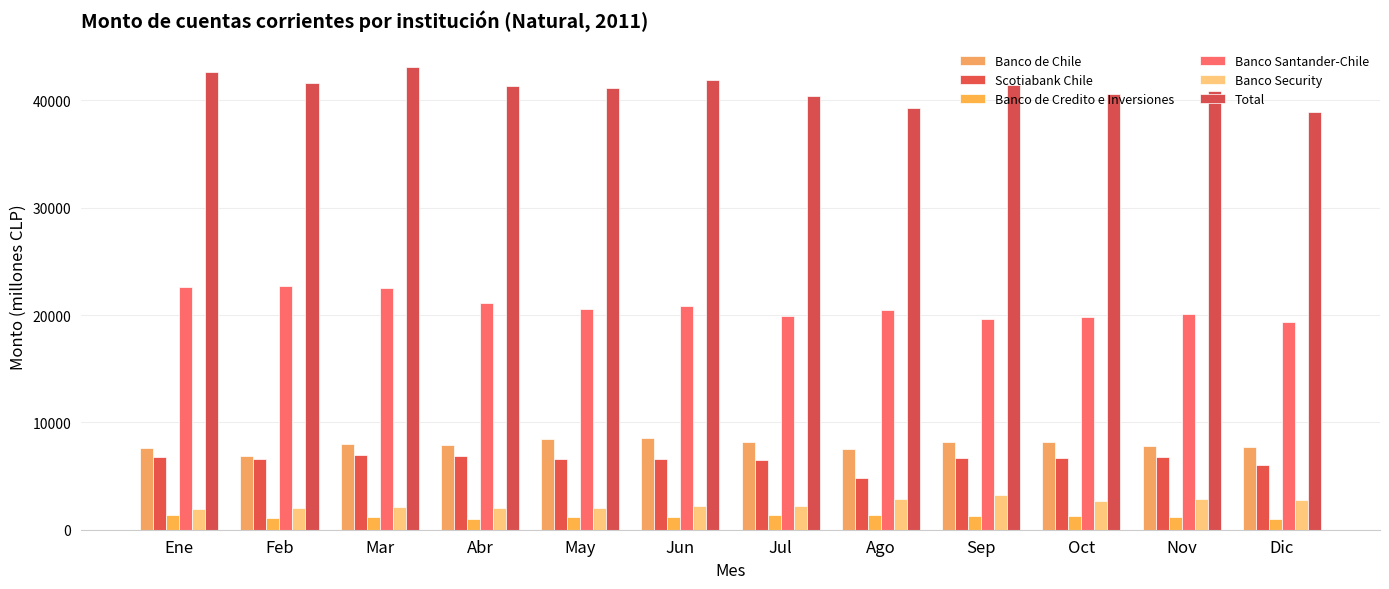

Reading left to right, what are all the values shown in this chart?

Banco de Chile: Ene=7593.1	Feb=6844.6	Mar=7953.8	Abr=7896.5	May=8492.6	Jun=8545.5	Jul=8135.6	Ago=7475.2	Sep=8147.8	Oct=8138.3	Nov=7795.9	Dic=7724.2
Scotiabank Chile: Ene=6729.9	Feb=6594.8	Mar=6984.7	Abr=6835.0	May=6571.2	Jun=6632.7	Jul=6471.2	Ago=4777.7	Sep=6714.9	Oct=6721.9	Nov=6757.2	Dic=5987.0
Banco de Credito e Inversiones: Ene=1357.0	Feb=1125.8	Mar=1148.0	Abr=1045.2	May=1182.9	Jun=1198.9	Jul=1396.5	Ago=1368.3	Sep=1292.4	Oct=1282.3	Nov=1155.9	Dic=1015.7
Banco Santander-Chile: Ene=22593.6	Feb=22687.8	Mar=22476.6	Abr=21102.5	May=20597.5	Jun=20851.1	Jul=19946.9	Ago=20457.4	Sep=19609.8	Oct=19808.4	Nov=20097.0	Dic=19314.7
Banco Security: Ene=1972.5	Feb=2002.3	Mar=2113.9	Abr=2069.8	May=2046.5	Jun=2251.3	Jul=2178.3	Ago=2871.4	Sep=3214.7	Oct=2647.2	Nov=2905.3	Dic=2761.3
Total: Ene=42615.8	Feb=41617.1	Mar=43143.9	Abr=41359.7	May=41183.4	Jun=41848.1	Jul=40379.1	Ago=39294.2	Sep=41439.4	Oct=40581.2	Nov=40856.4	Dic=38872.0